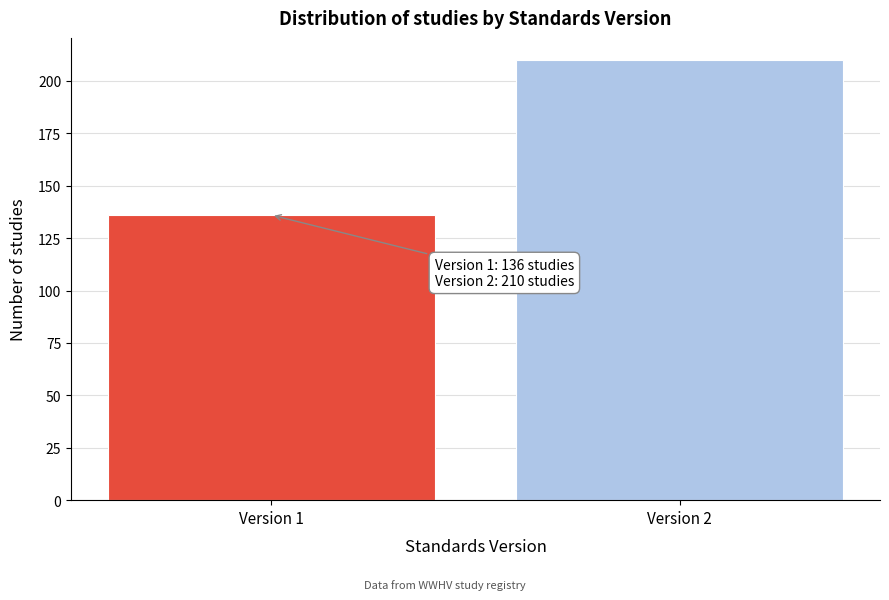

Reading left to right, list all the values displayed in this chart.

136	210